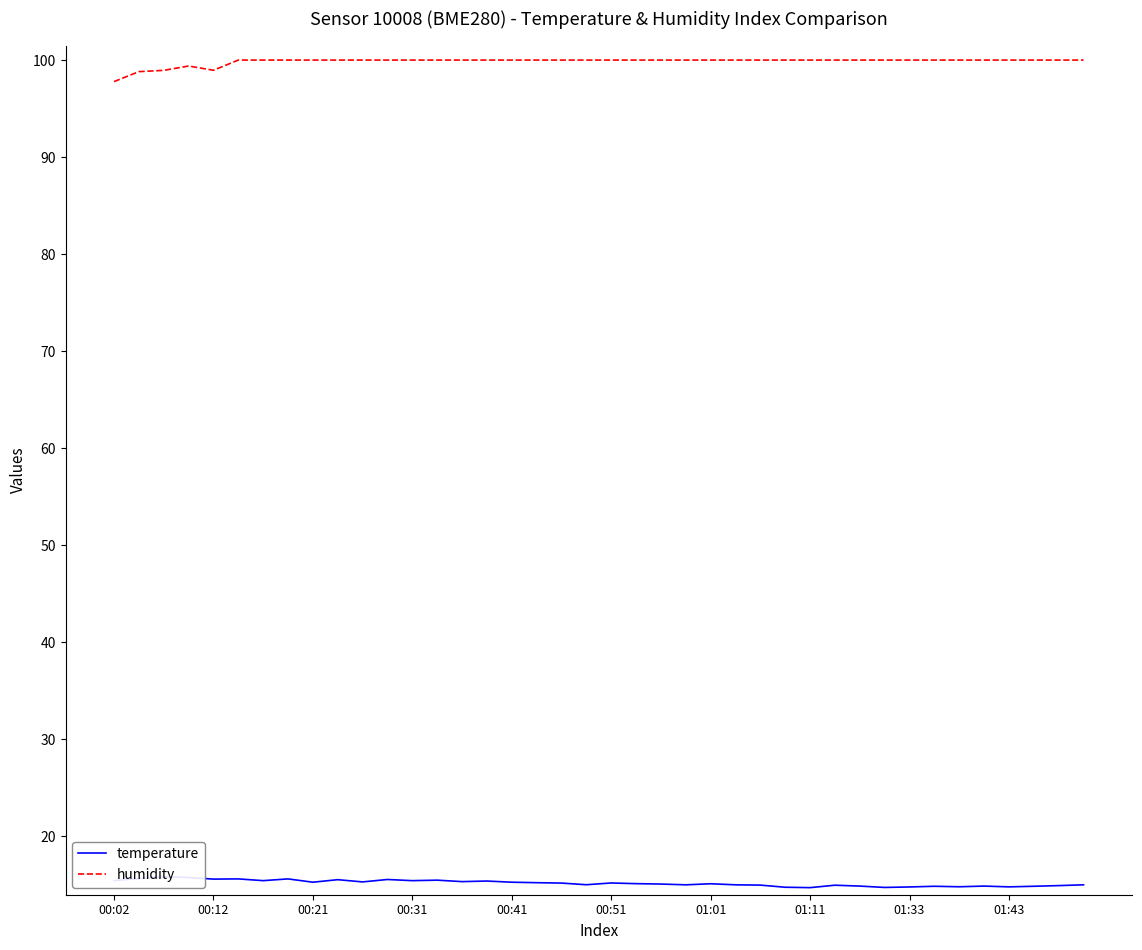

How many lines are shown in the chart?

2